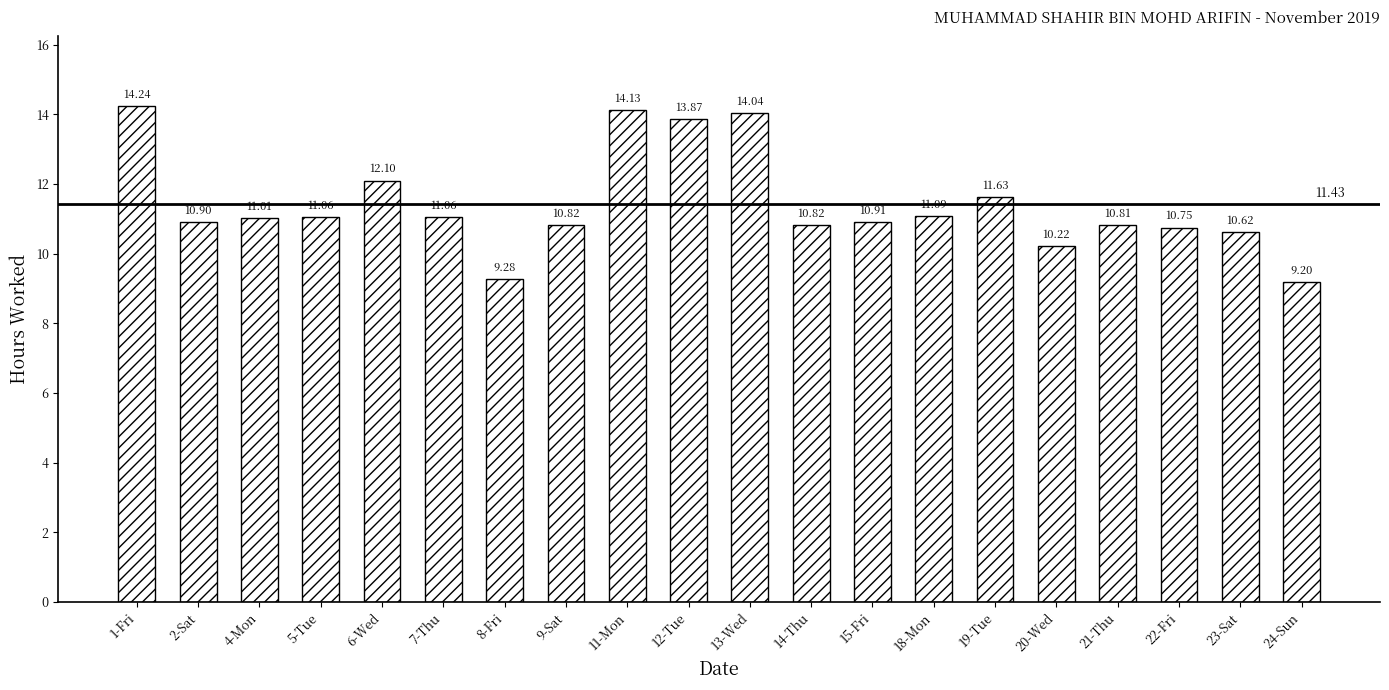

What is the minimum value shown in the chart?

9.2